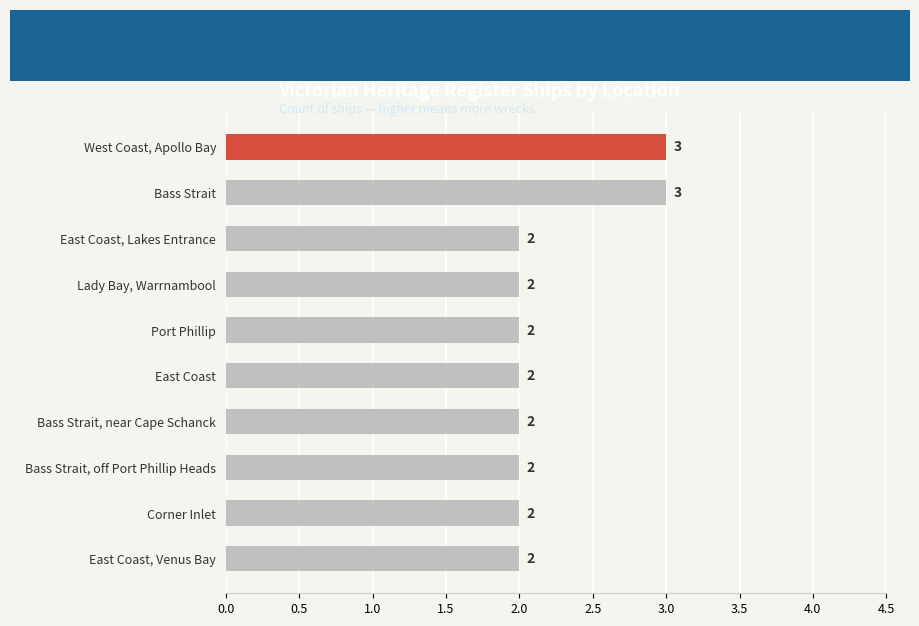

The chart shows a value of 2 at Bass Strait, off Port Phillip Heads. True or false?

True